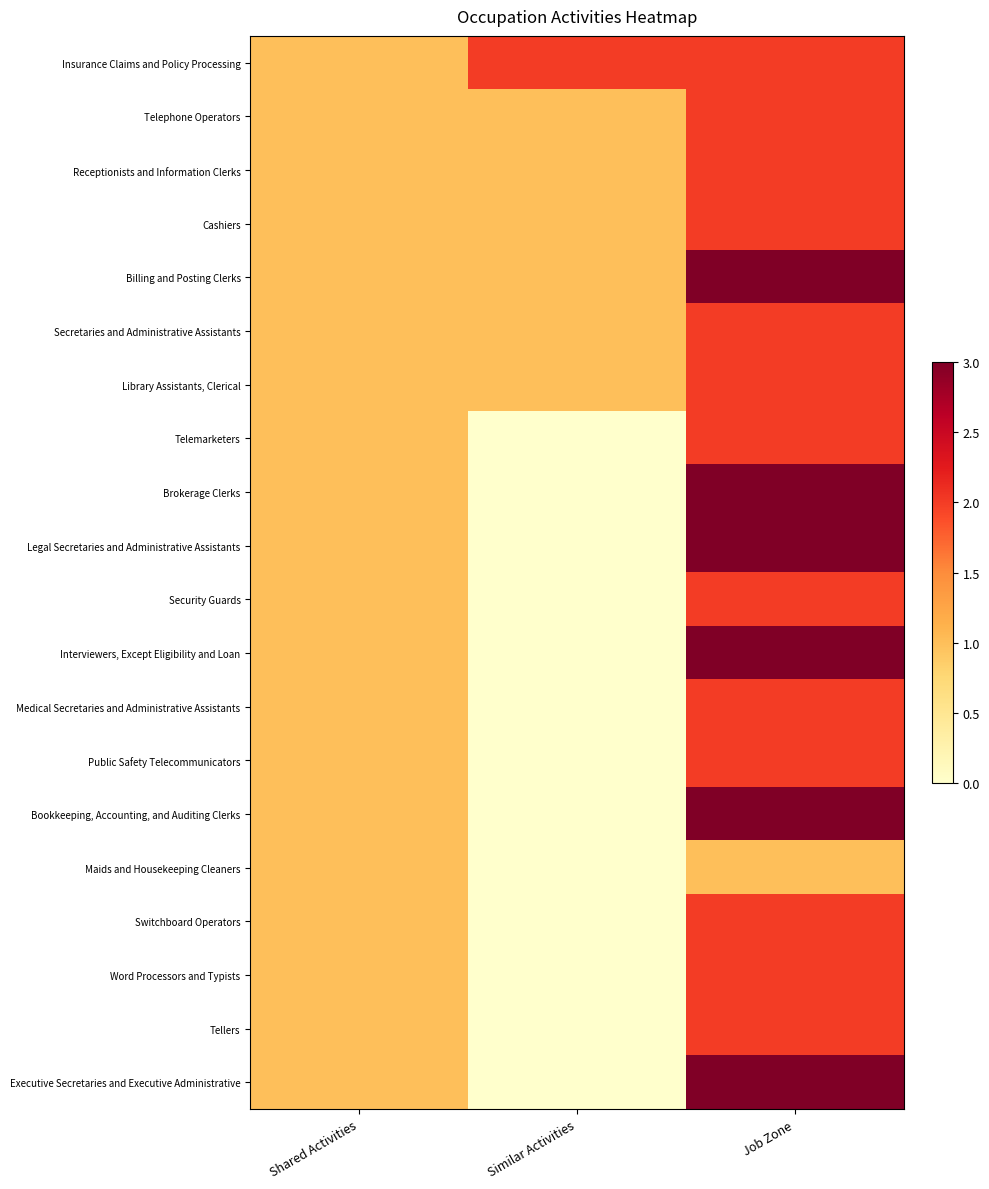

List the series in order of their peak value, highest first.

Billing and Posting Clerks, Brokerage Clerks, Legal Secretaries and Administrative Assistants, Interviewers, Except Eligibility and Loan, Bookkeeping, Accounting, and Auditing Clerks, Executive Secretaries and Executive Administrative, Insurance Claims and Policy Processing, Telephone Operators, Receptionists and Information Clerks, Cashiers, Secretaries and Administrative Assistants, Library Assistants, Clerical, Telemarketers, Security Guards, Medical Secretaries and Administrative Assistants, Public Safety Telecommunicators, Switchboard Operators, Word Processors and Typists, Tellers, Maids and Housekeeping Cleaners